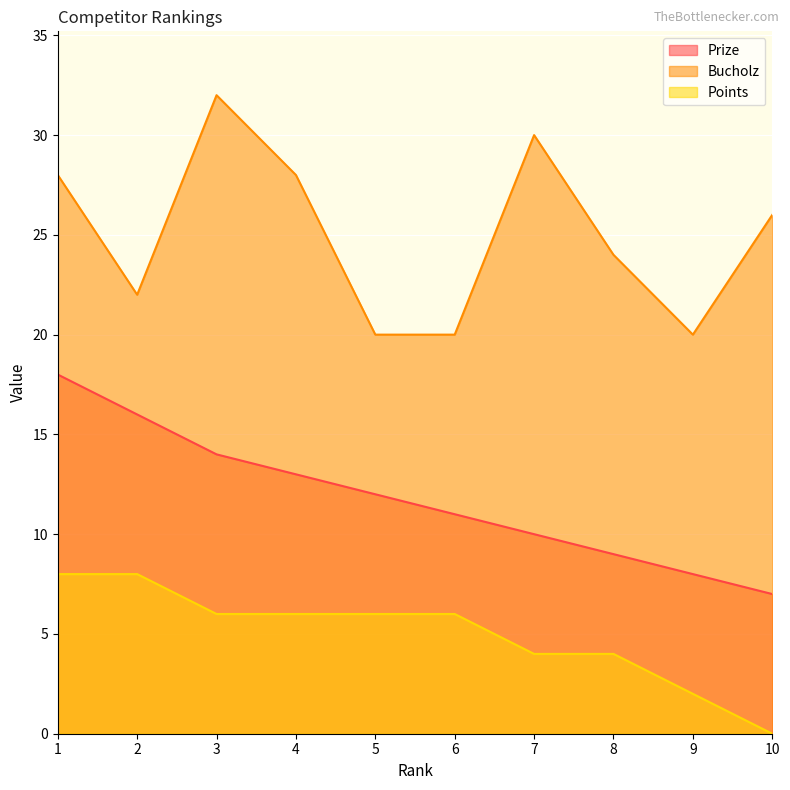

What is the value of the Points point at the 1st from the left?

8